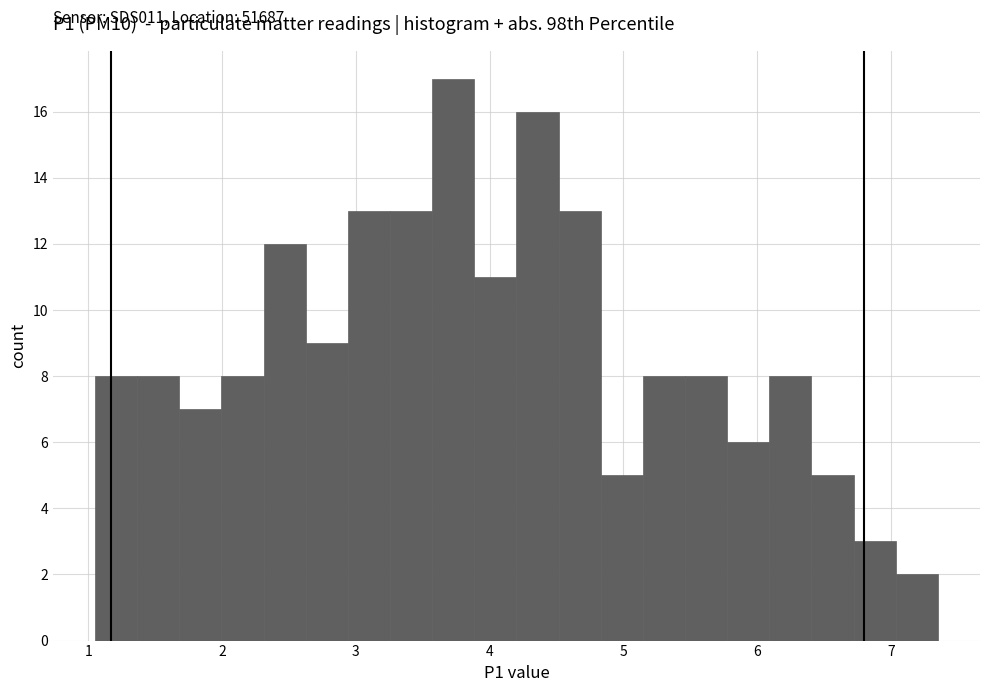

Read against the x-axis, roughly where is the centre of the tallest bar?

3.7